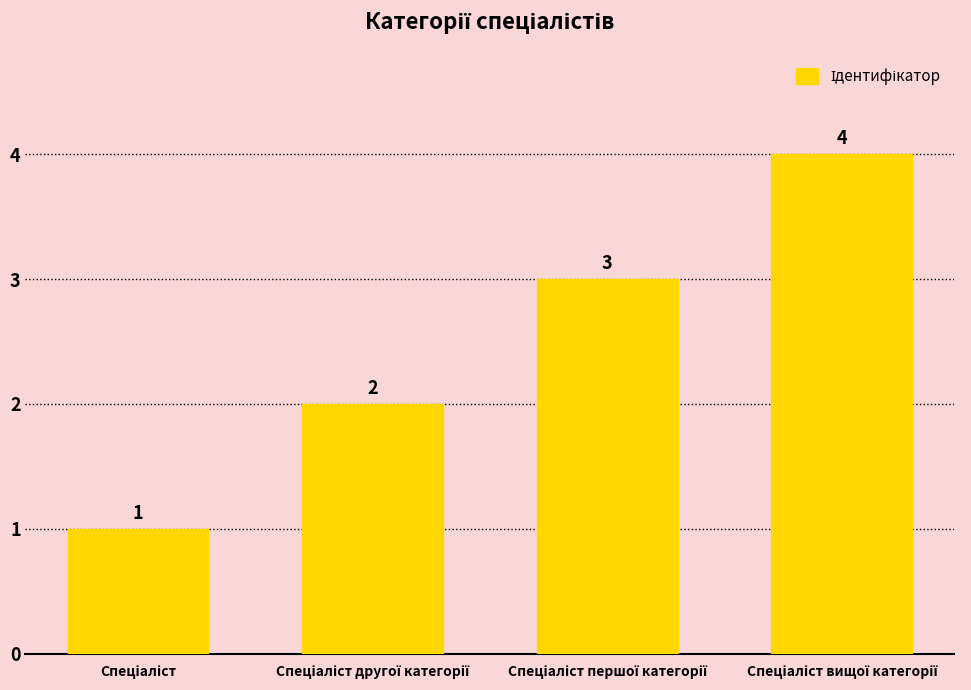

Are the bars grouped side by side (vs. stacked)?

No